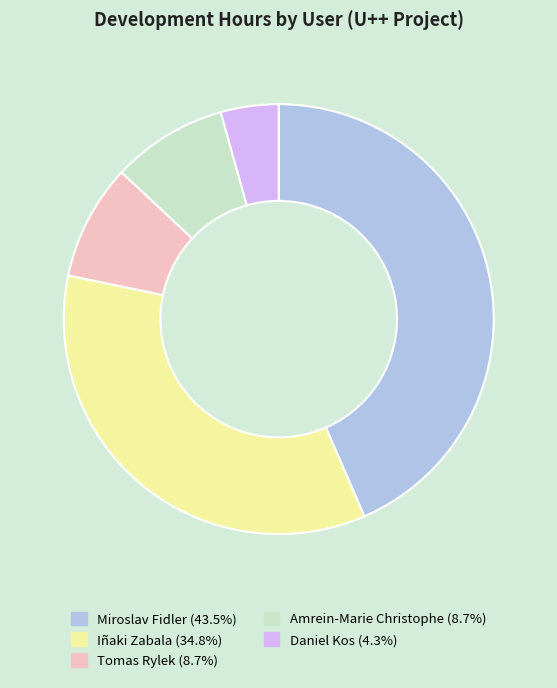

How many slices are in this pie chart?

5